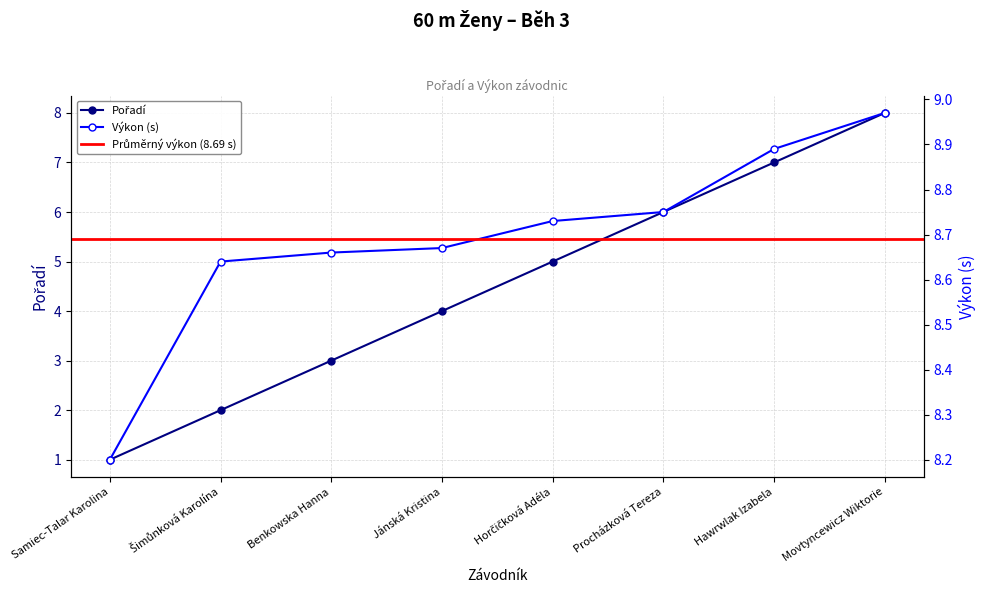

Is this an area chart (filled region under the line)?

No